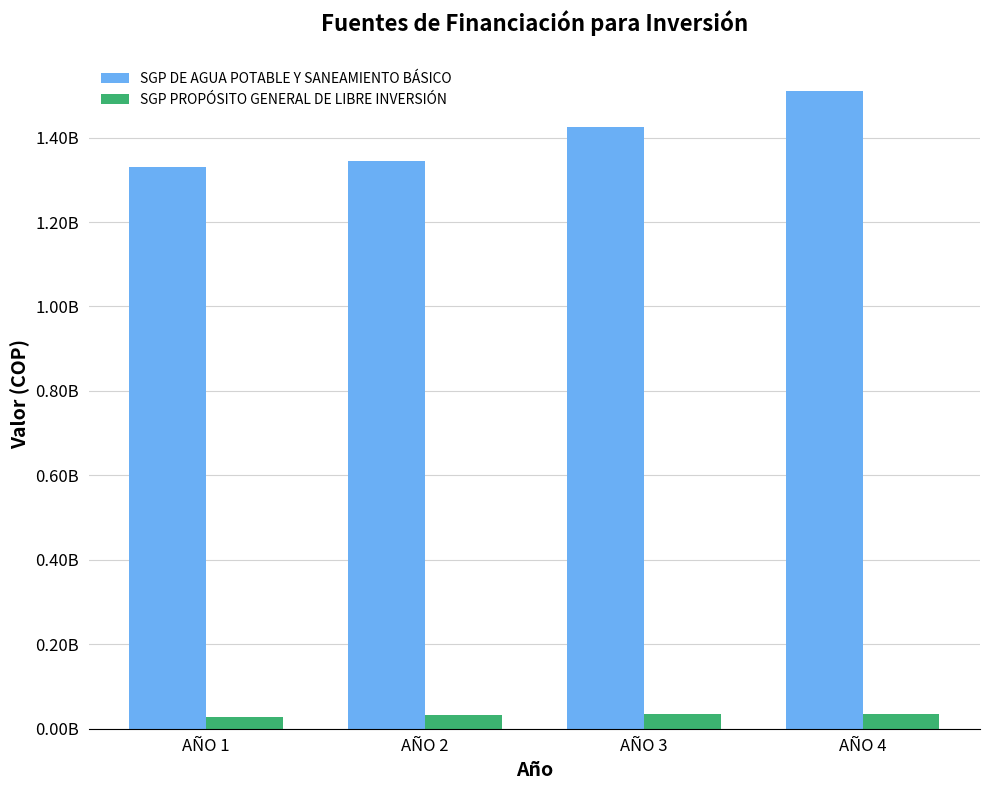

Reading right to left, transcribe all the data shown in this chart.

SGP DE AGUA POTABLE Y SANEAMIENTO BÁSICO: AÑO 4=1511243954	AÑO 3=1425701843	AÑO 2=1345001739	AÑO 1=1330681336
SGP PROPÓSITO GENERAL DE LIBRE INVERSIÓN: AÑO 4=35810678	AÑO 3=34293579	AÑO 2=32847500	AÑO 1=27000000